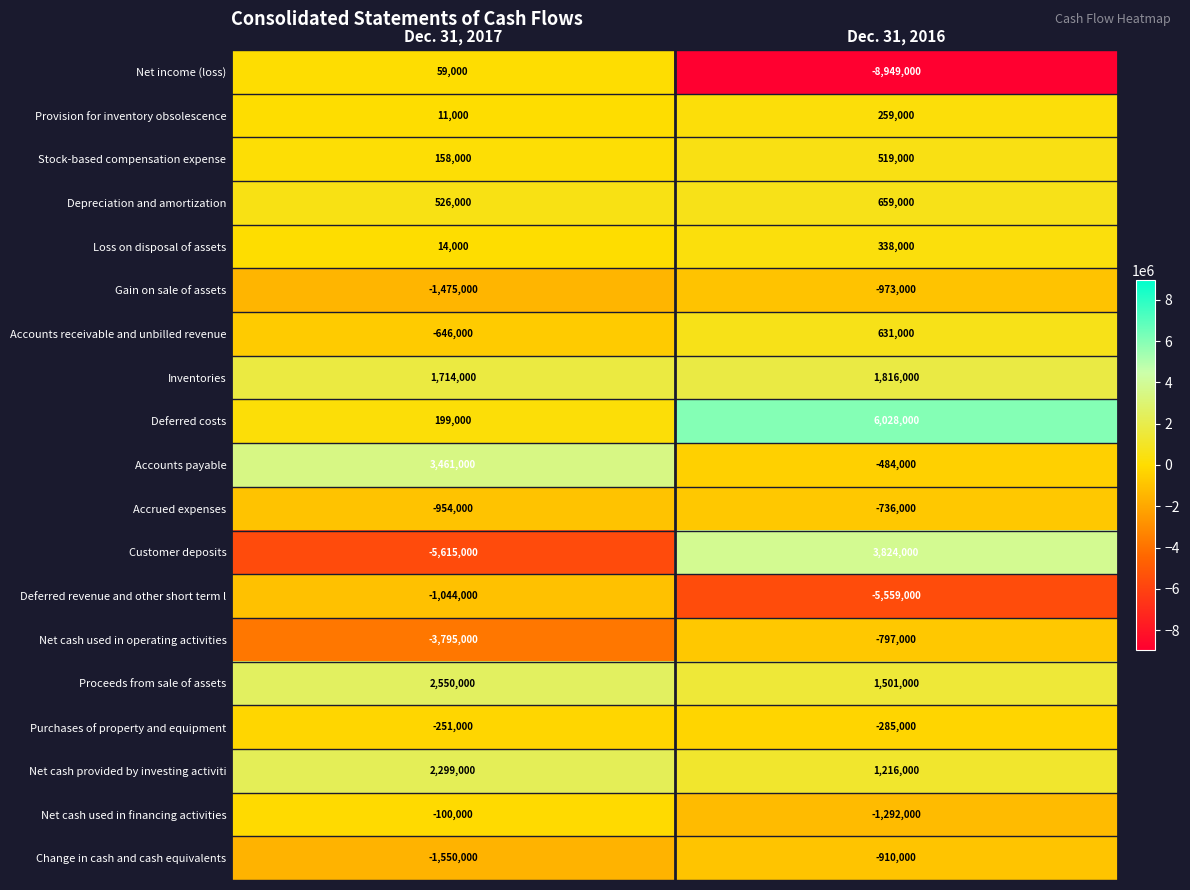

At which category does the chart reach its minimum across all series?

Dec. 31, 2016